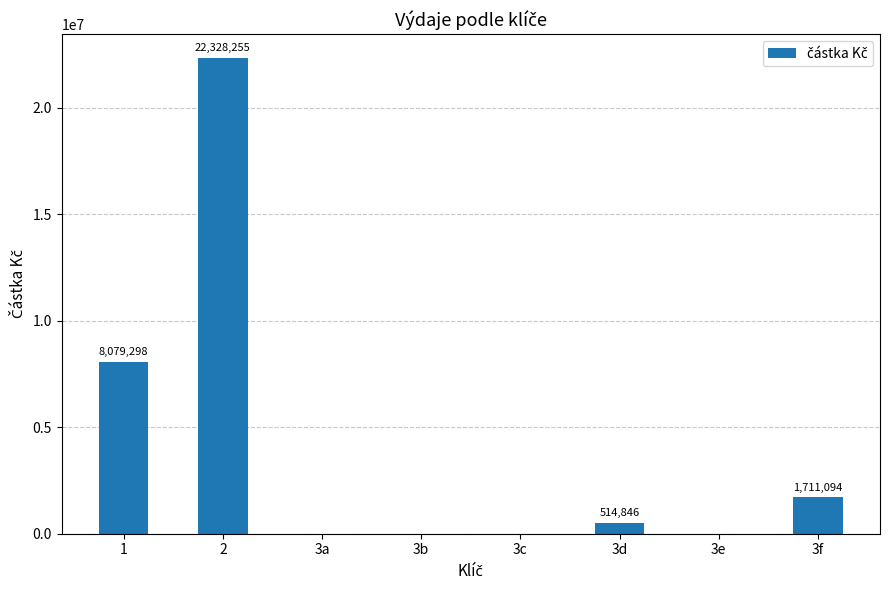

Count the number of categories in the chart.

8